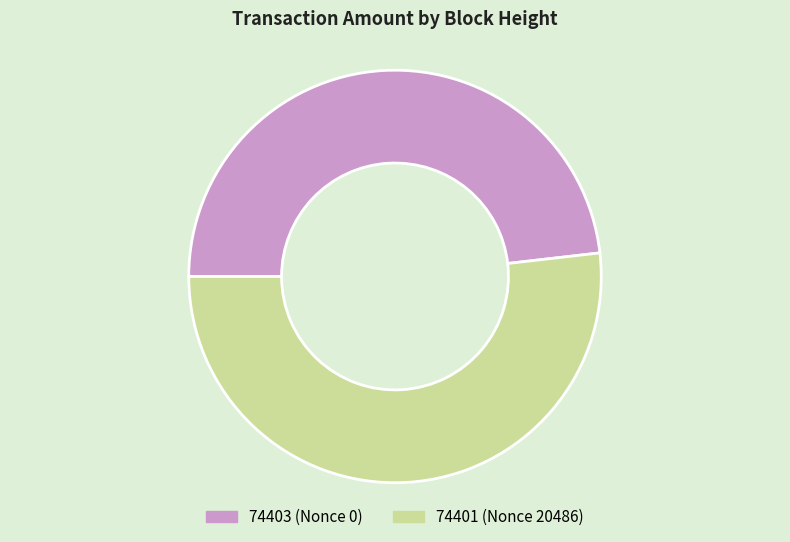

Is there any slice that represents more than half of the pie?

Yes